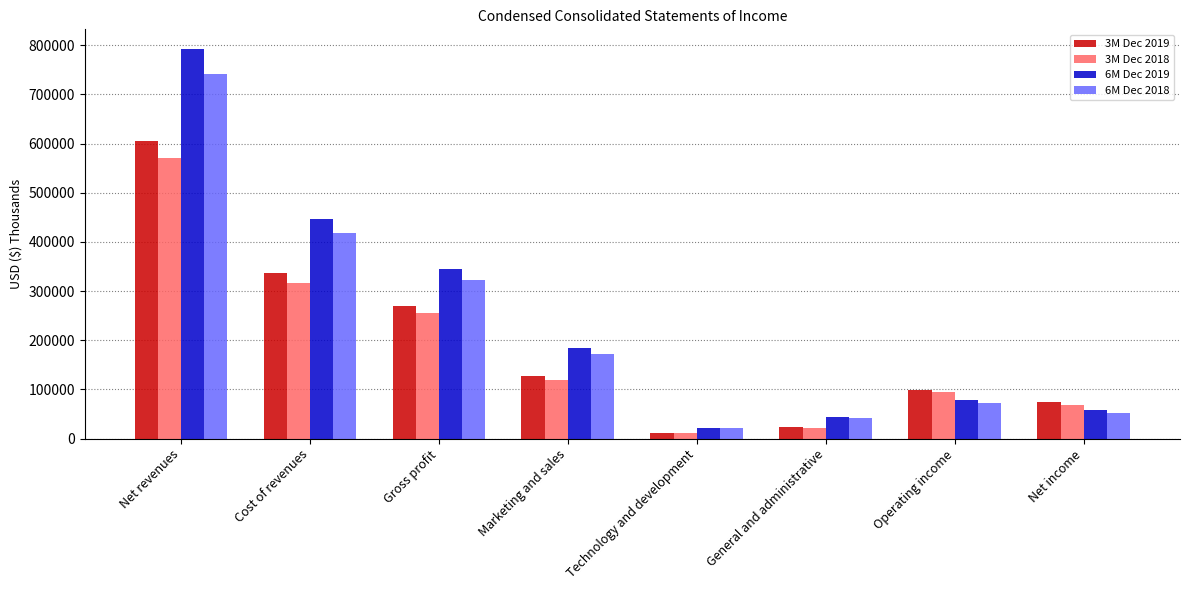

The value of 6M Dec 2019 at Net revenues is 482769. True or false?

False